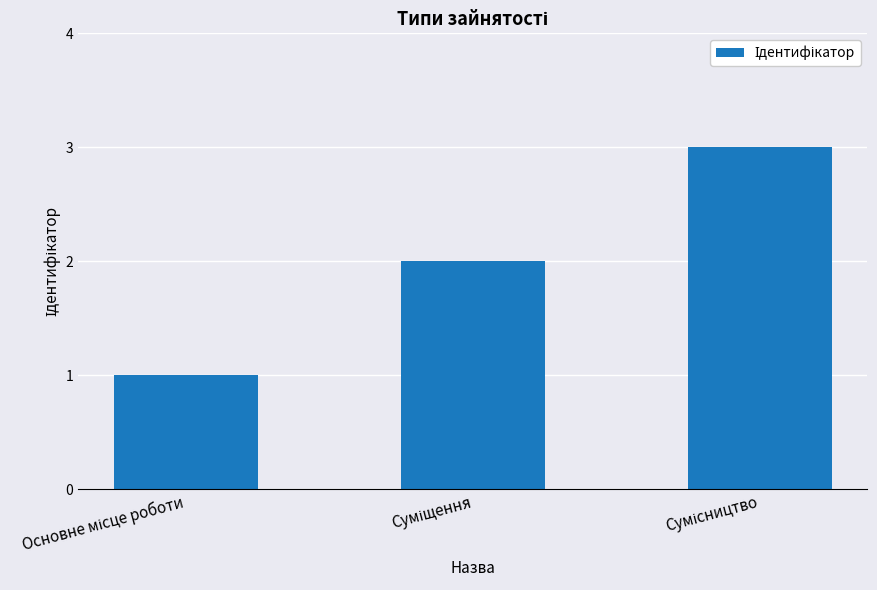

What is the maximum value shown in the chart?

3